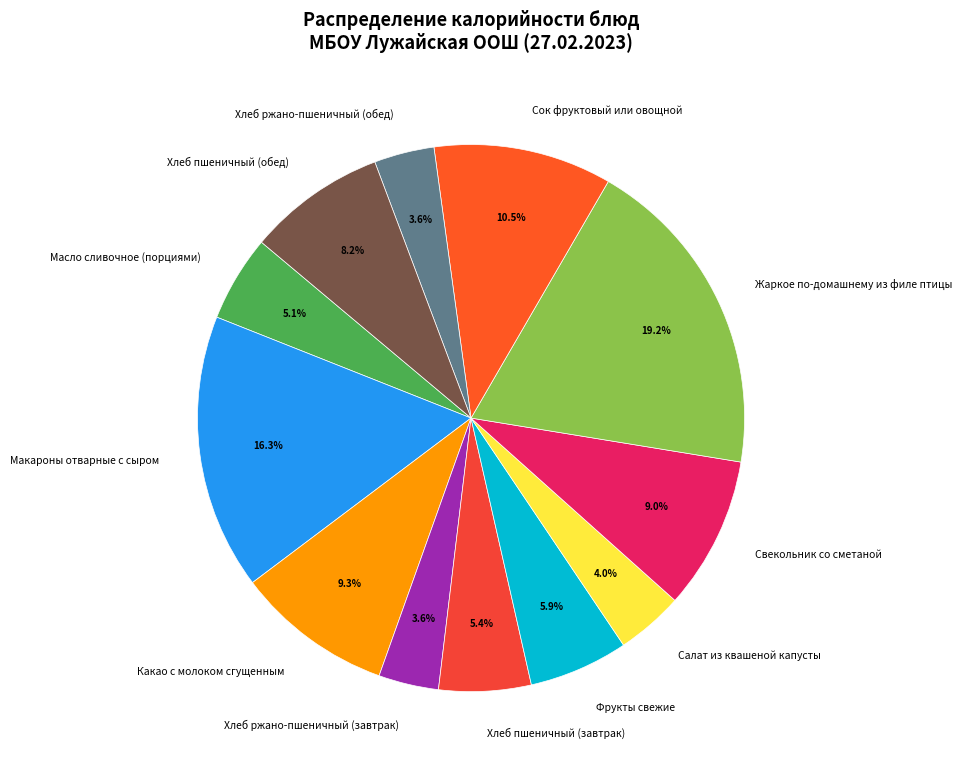

Does Какао с молоком сгущенным account for over 50% of the chart?

No